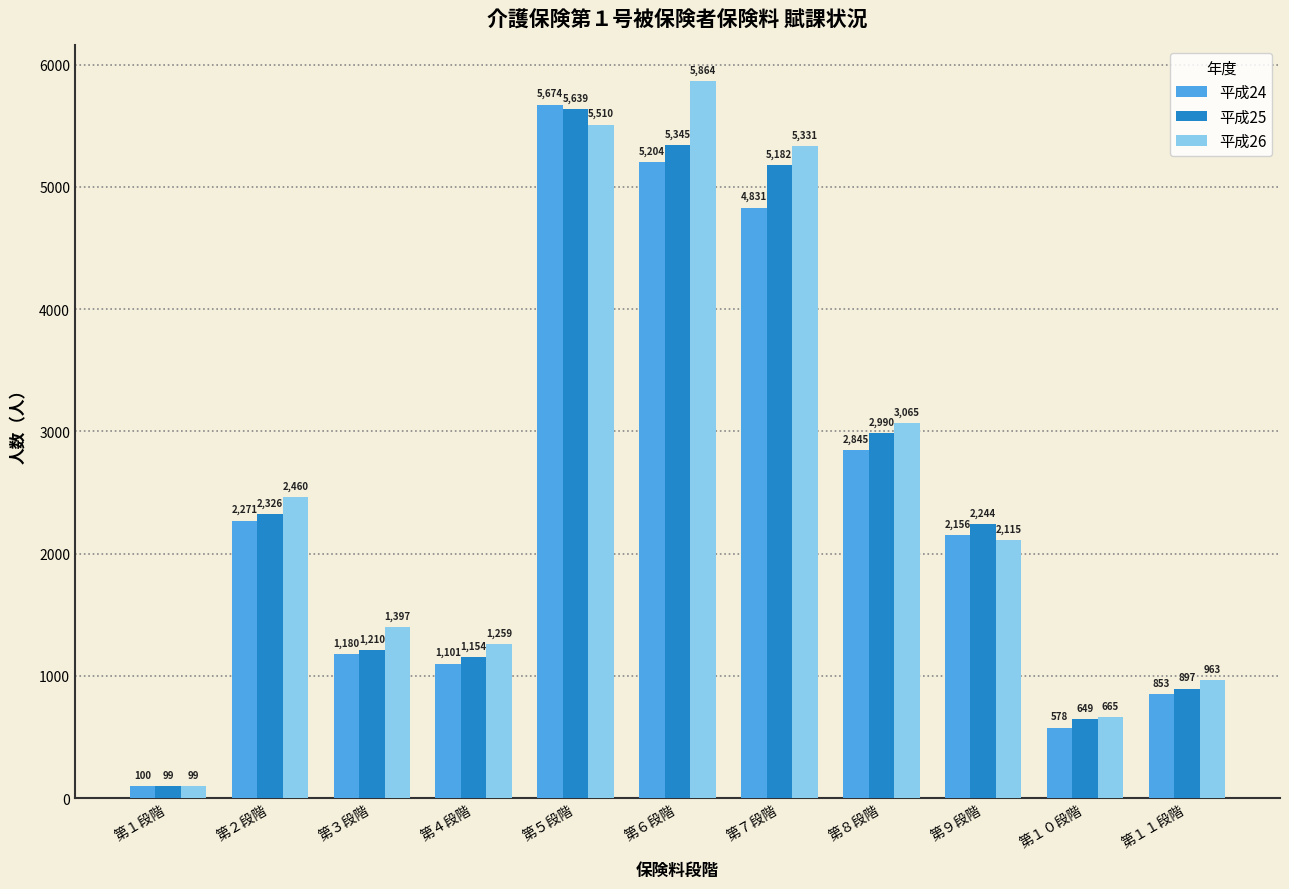

How many data points does each series have?

11